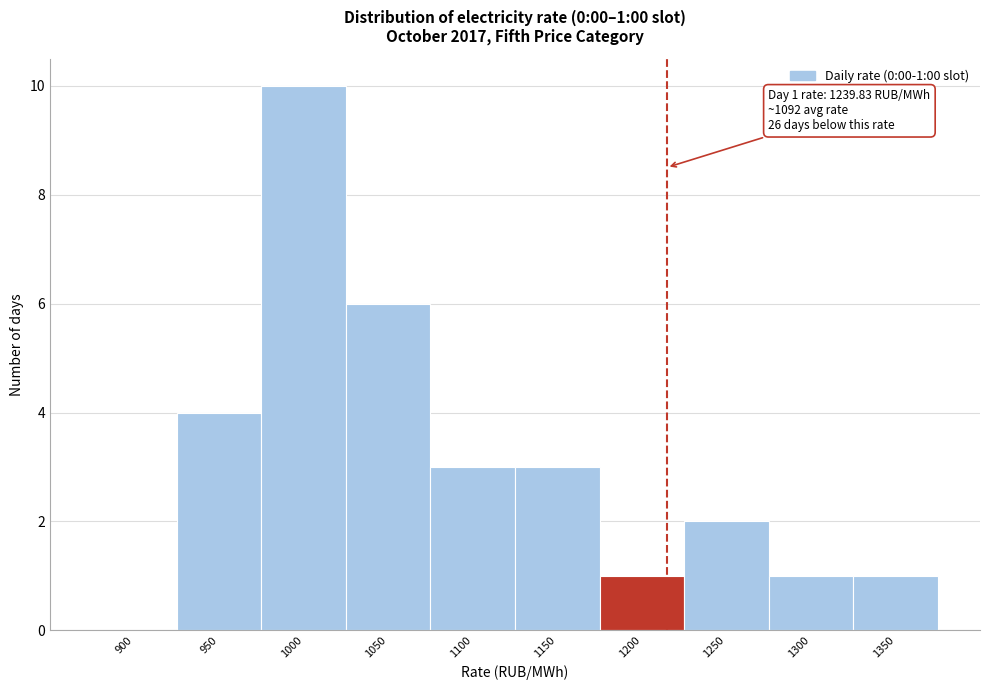

Reading left to right, list all the values displayed in this chart.

900=0	950=4	1000=10	1050=6	1100=3	1150=3	1200=1	1250=2	1300=1	1350=1